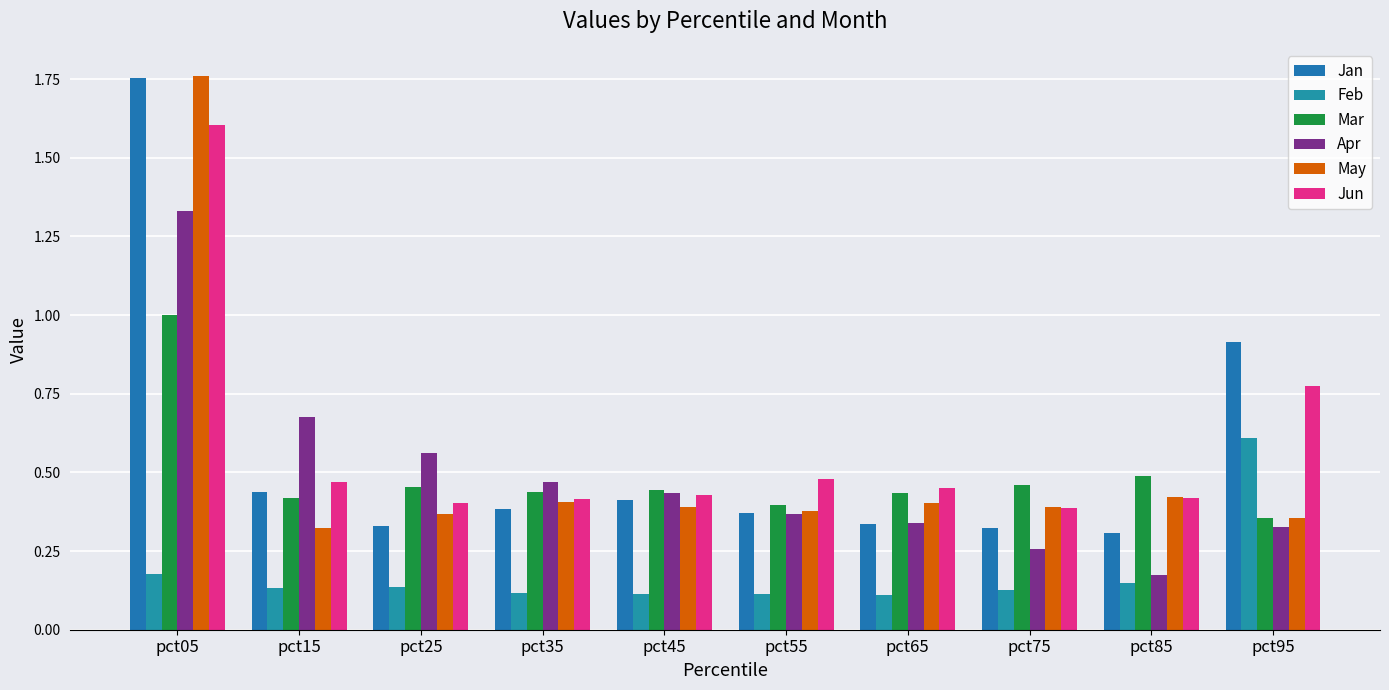

What is the total value across all series at pct15?

2.5